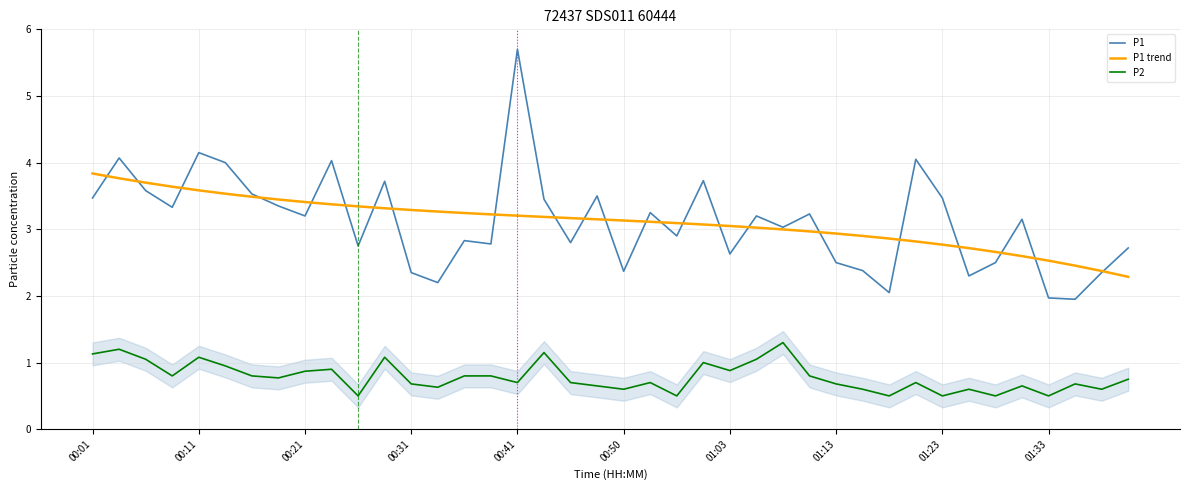

What are all the series names shown in the legend?

P1, P1 trend, P2